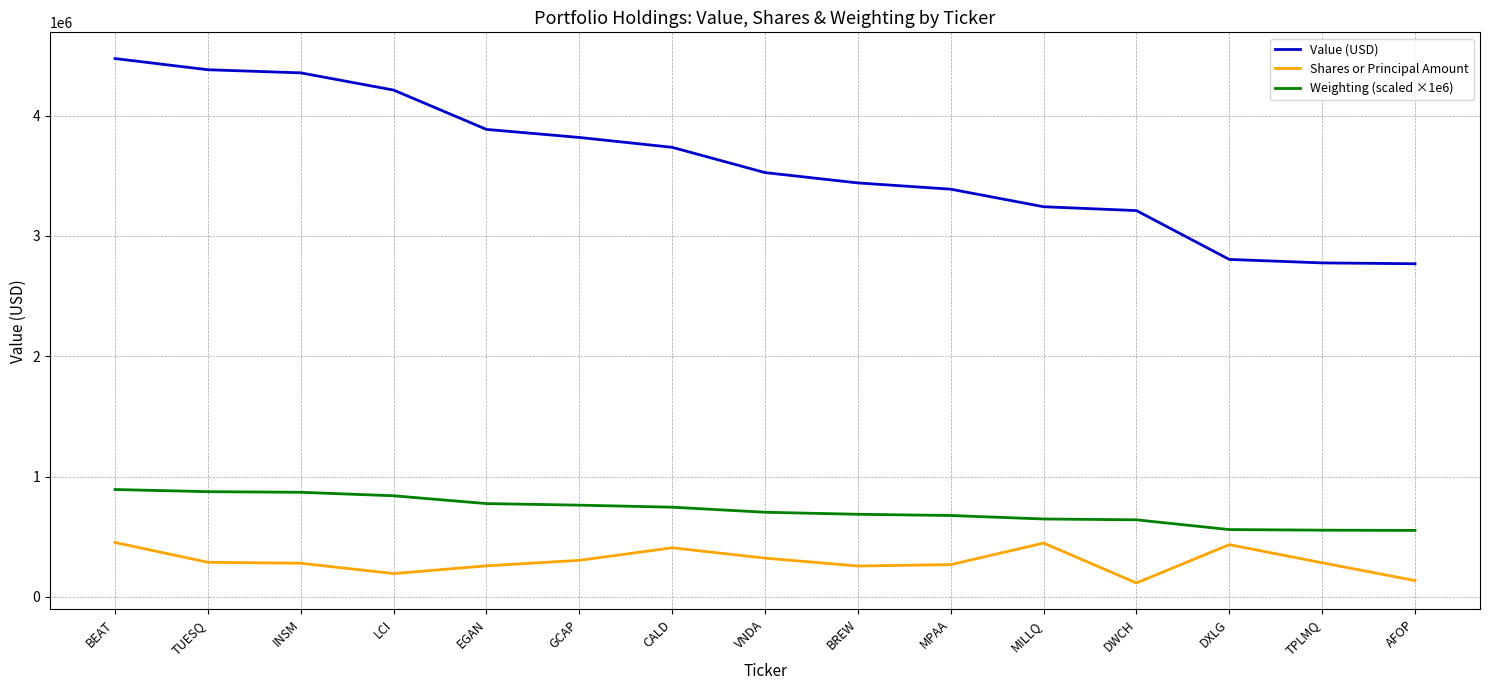

True or false: Value (USD) has a value of 4382000 at TUESQ.

True